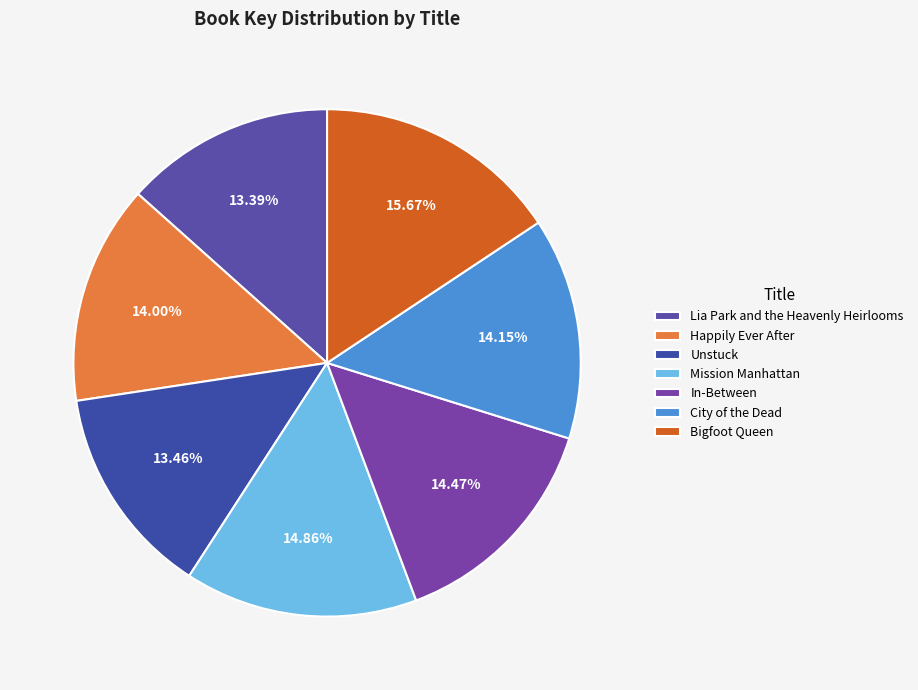

What percentage is the Bigfoot Queen slice, to the nearest percent?

16%